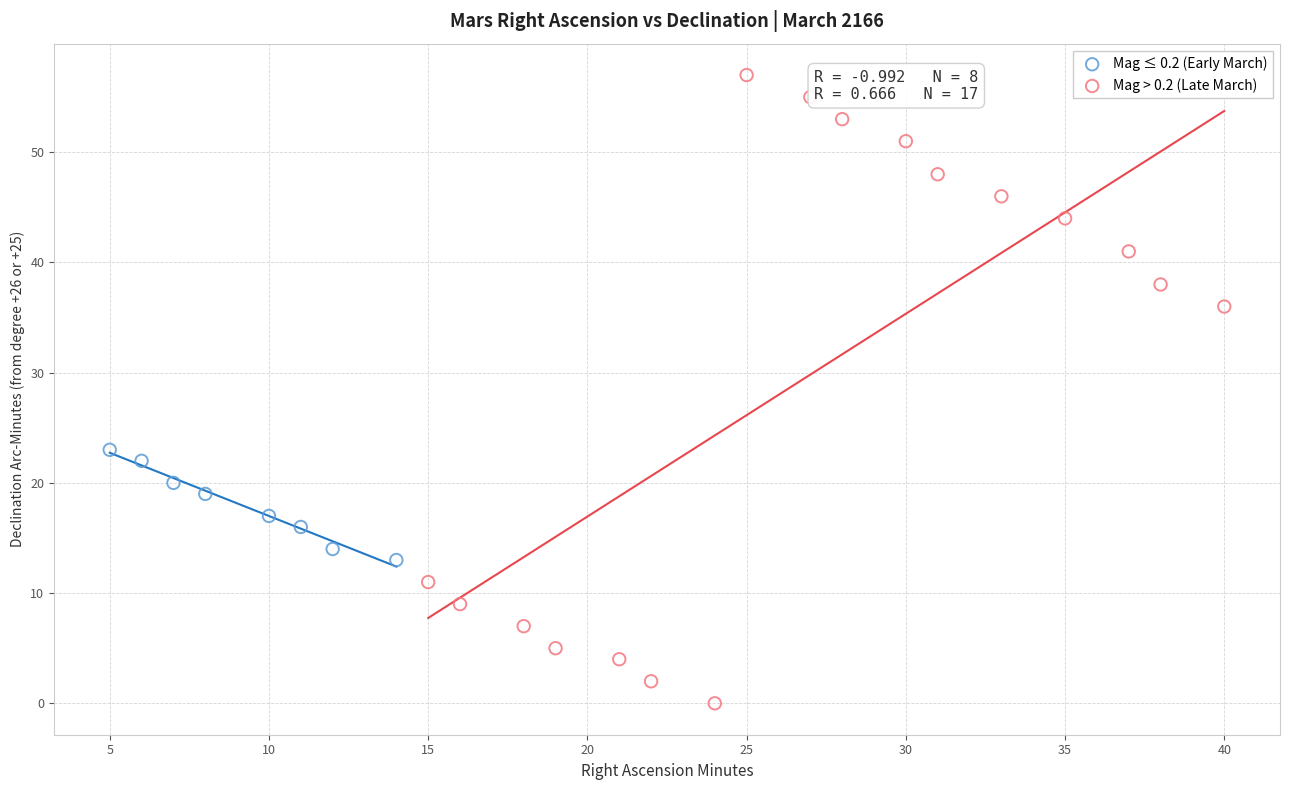

Which series has the widest spread of Y values?

Mag > 0.2 (Late March)